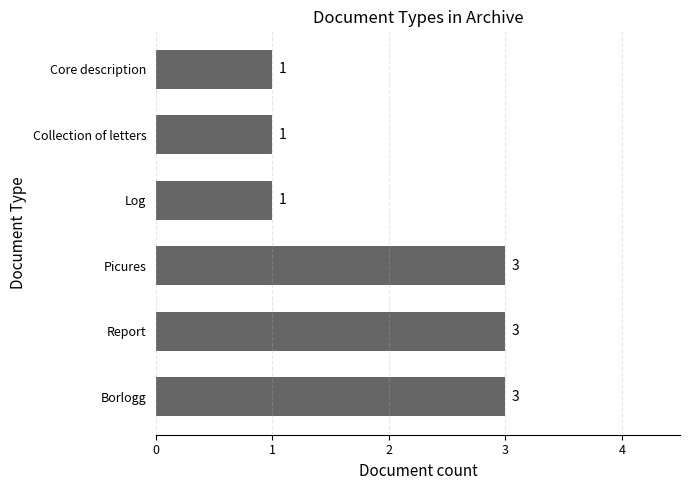

Count the values in the range 1 to 3.

6